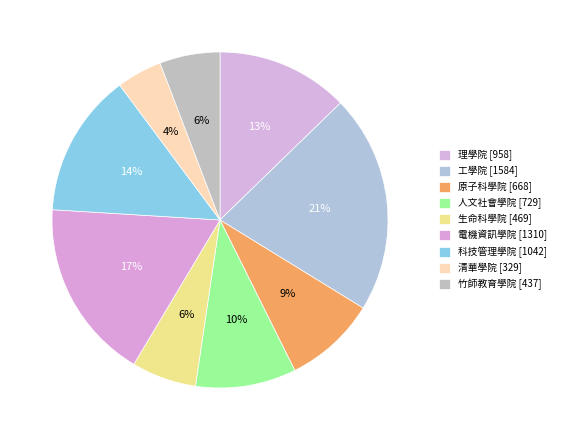

How many slices are in this pie chart?

9